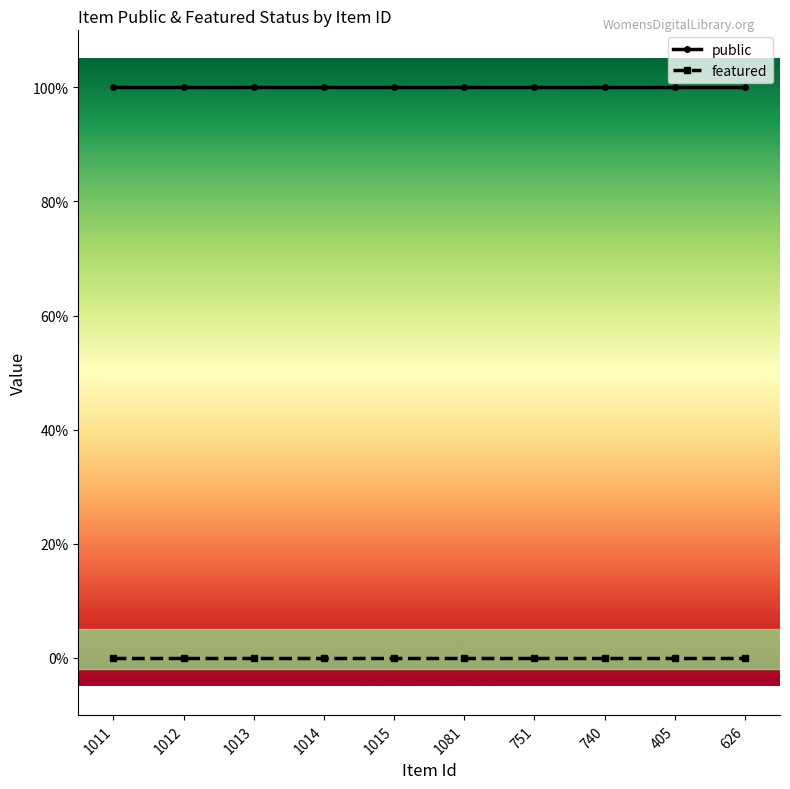

What is the average value of the public series?

1